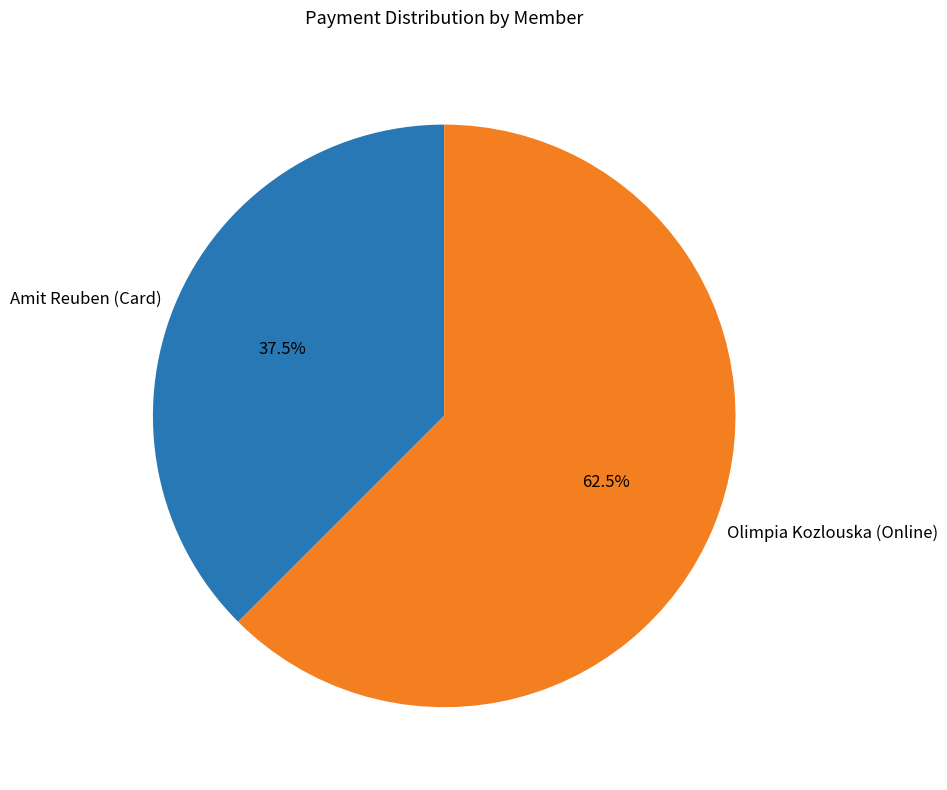

How many slices are in this pie chart?

2